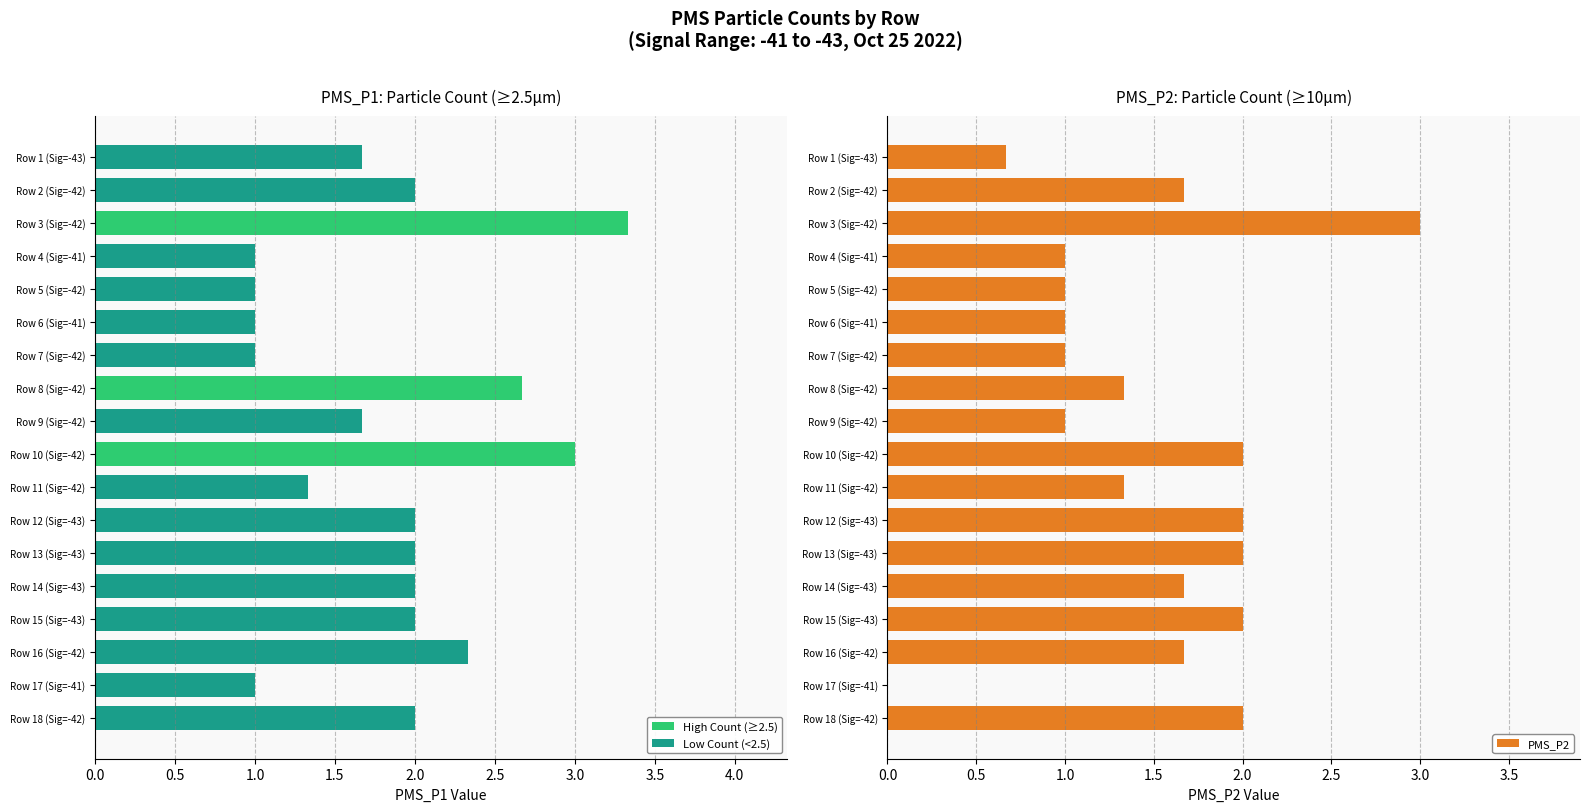

What is the sum of all PMS_P1 values?

33.0